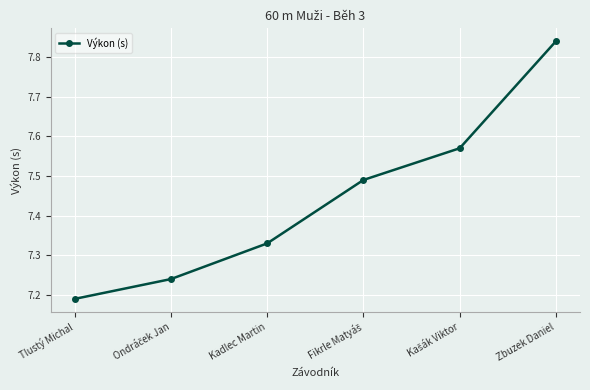

How many lines are shown in the chart?

1